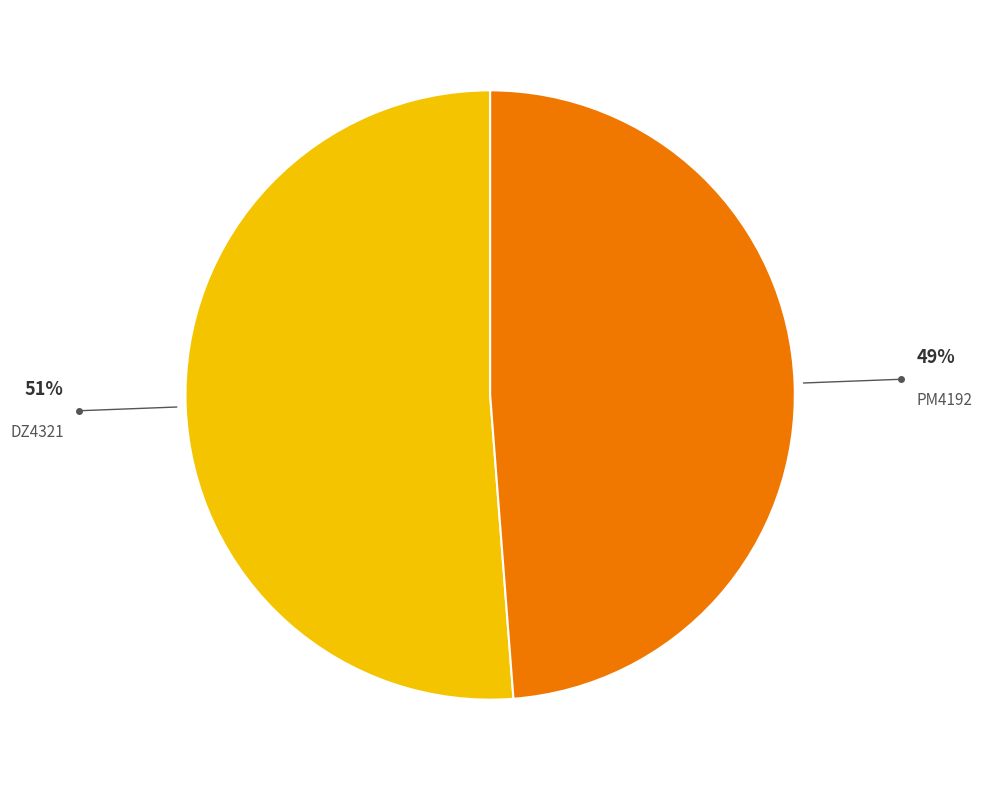

Which category has the biggest portion of the pie?

DZ4321